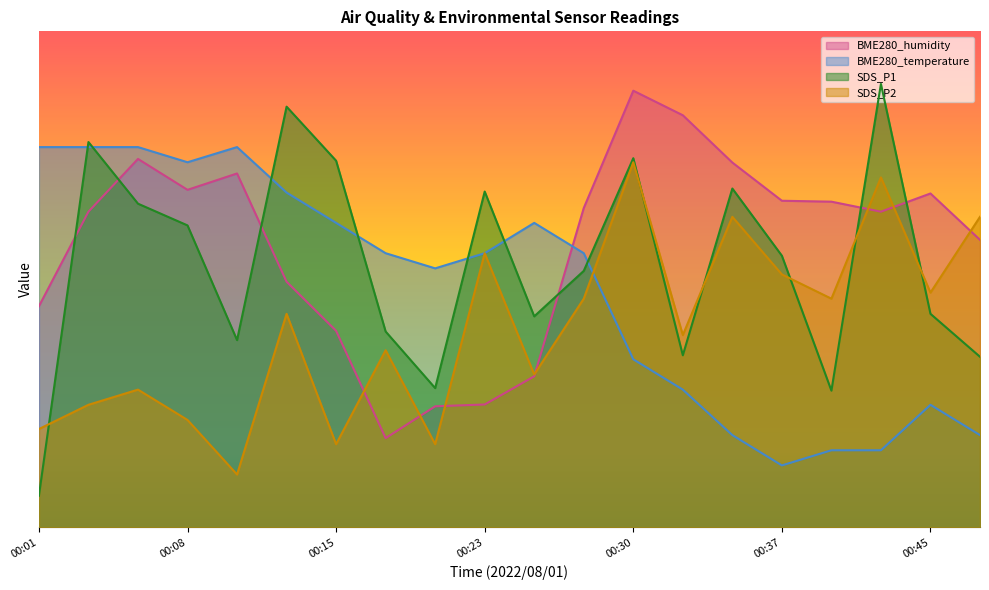

Which series has the largest range (max minus min)?

SDS_P1